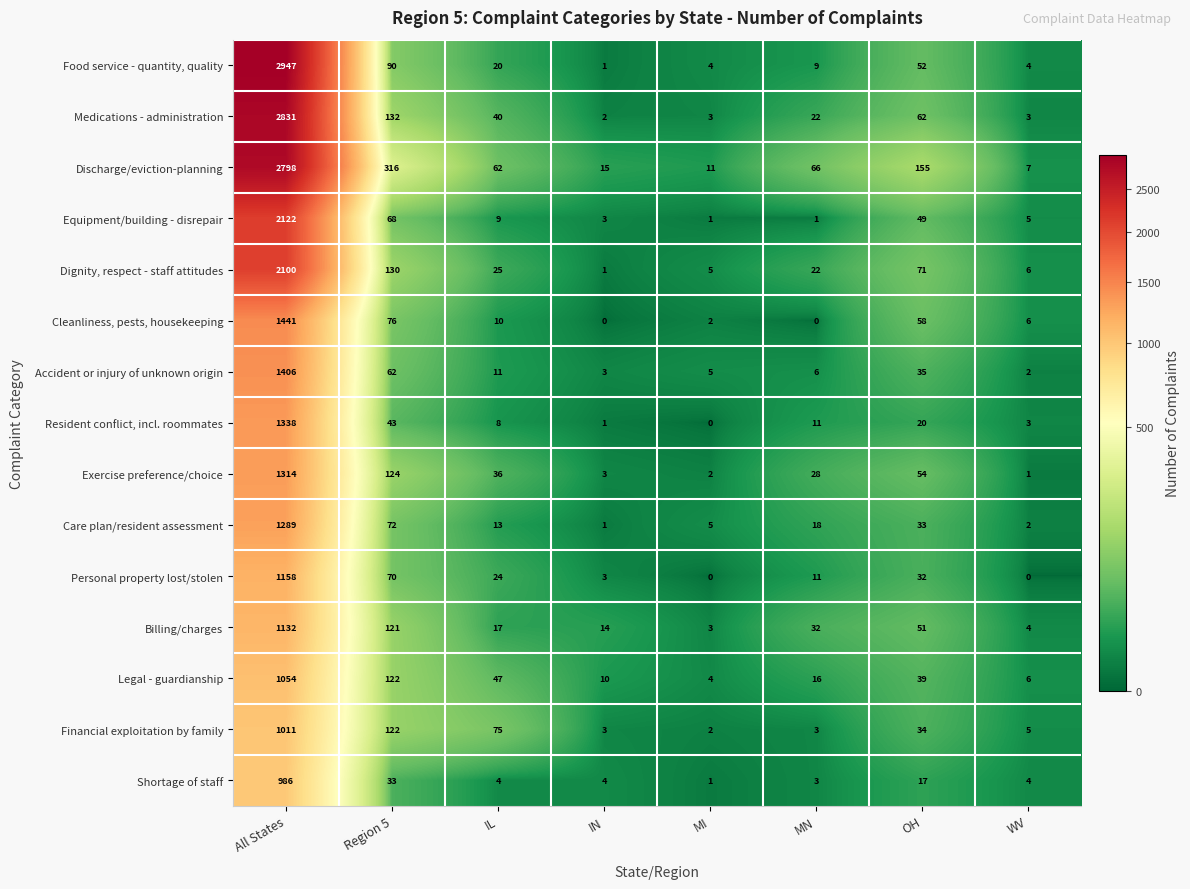

Is it true that Dignity, respect - staff attitudes equals 107 at OH?

False